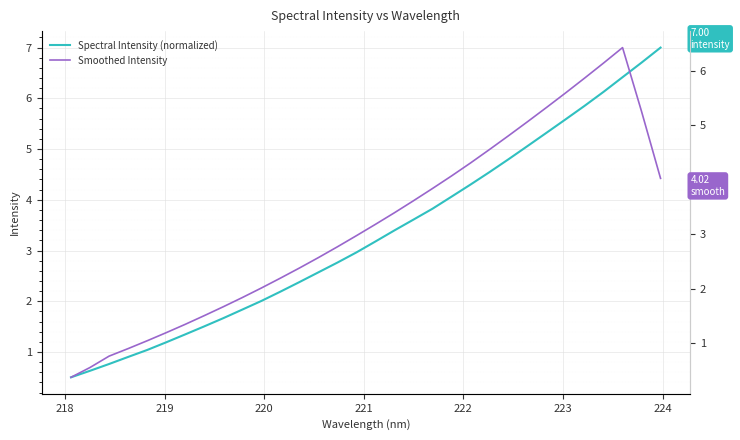

True or false: Spectral Intensity (normalized) has more than 2 interior local peaks.

False